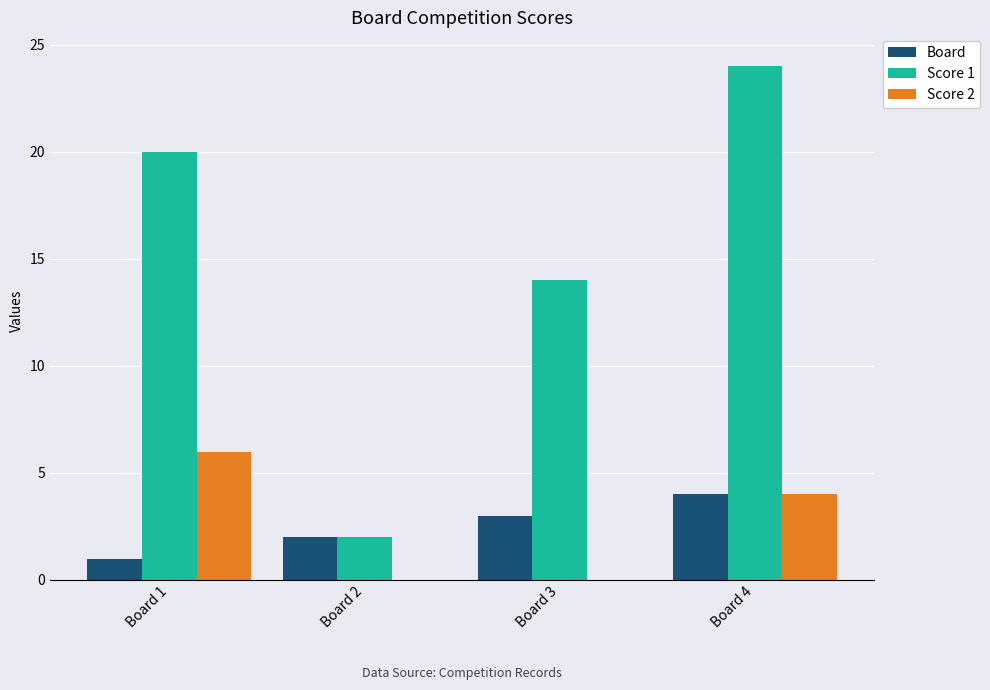

How many distinct data groups are displayed?

3